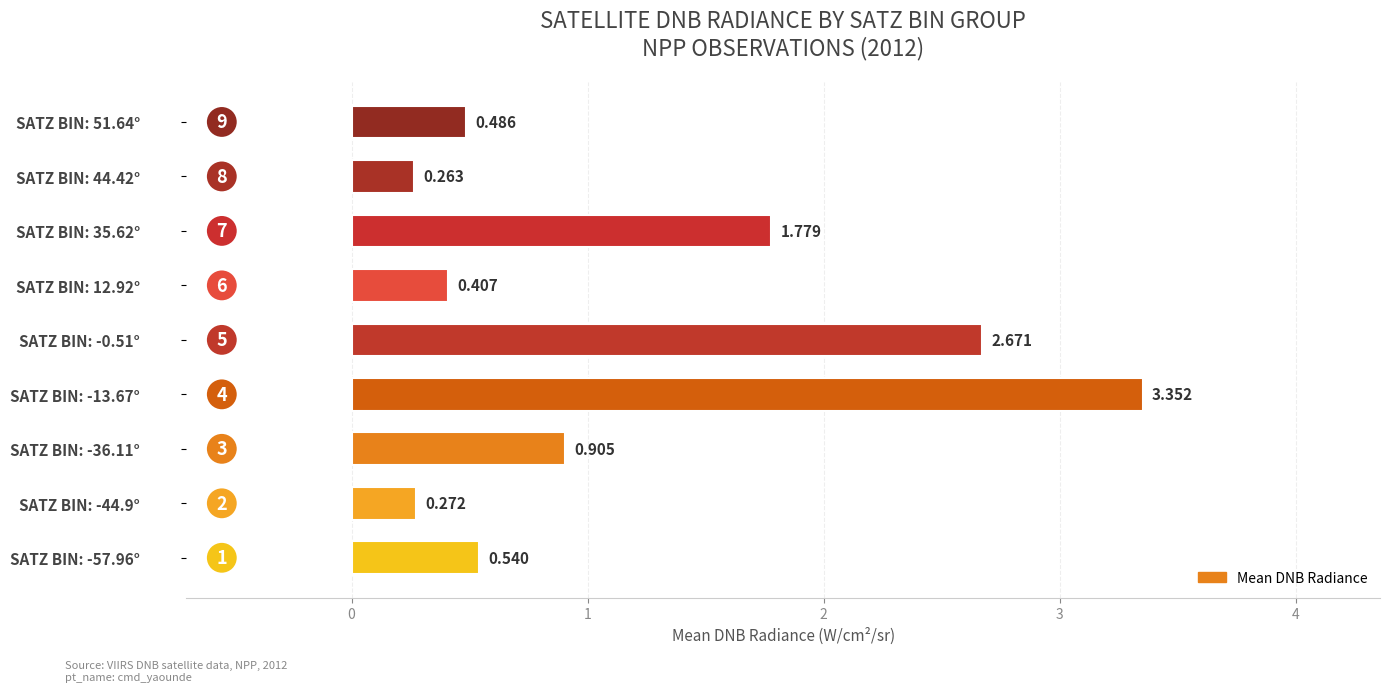

How many bars are there in total?

9